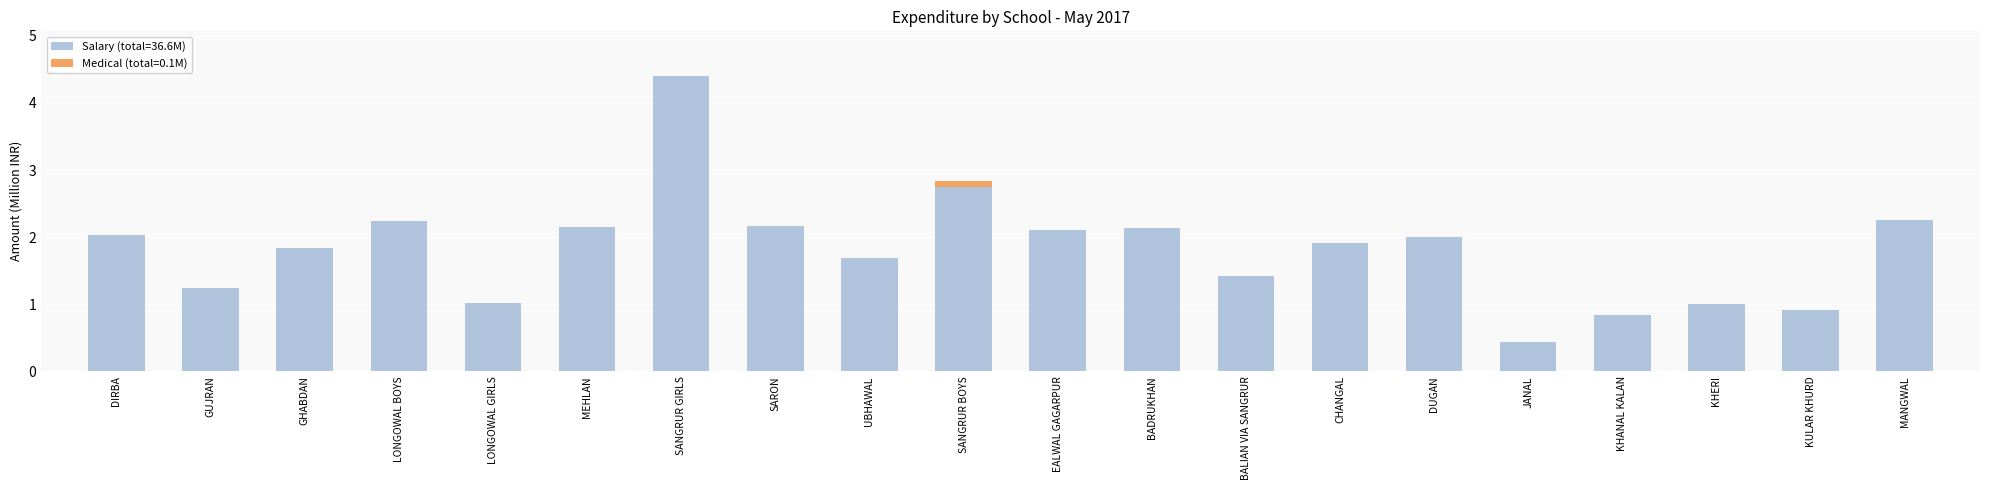

What value does the Salary (total=36.6M) series have at KHERI?

1.0